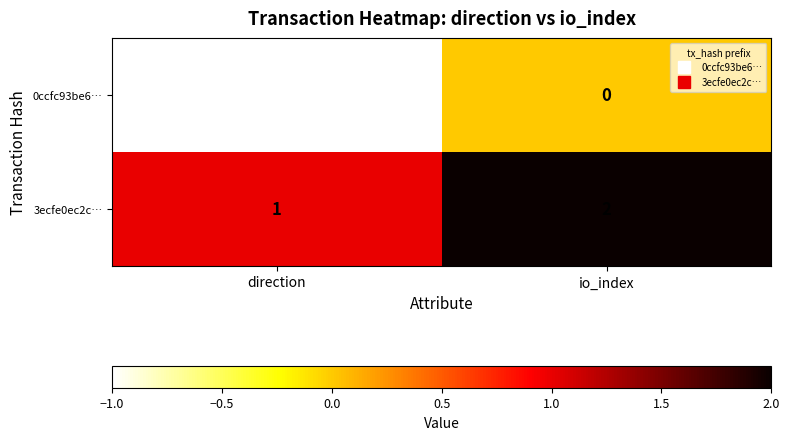

Reading right to left, transcribe all the data shown in this chart.

0ccfc93be6…: 0	-1
3ecfe0ec2c…: 2	1